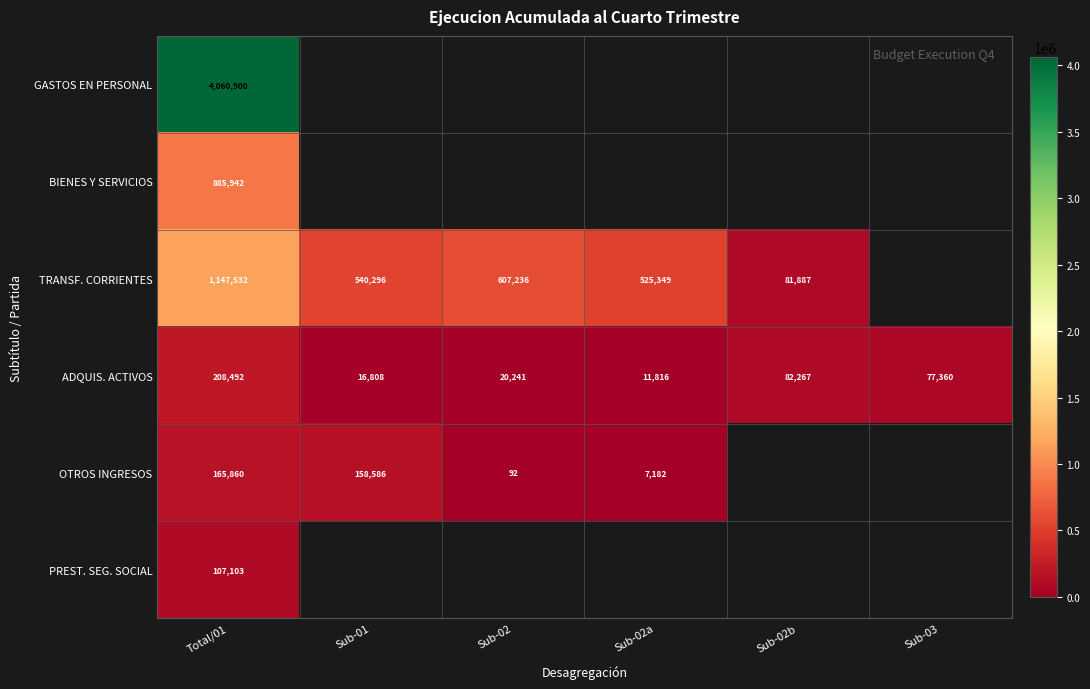

What is the difference between the highest and lowest values at Total/01?

3953797